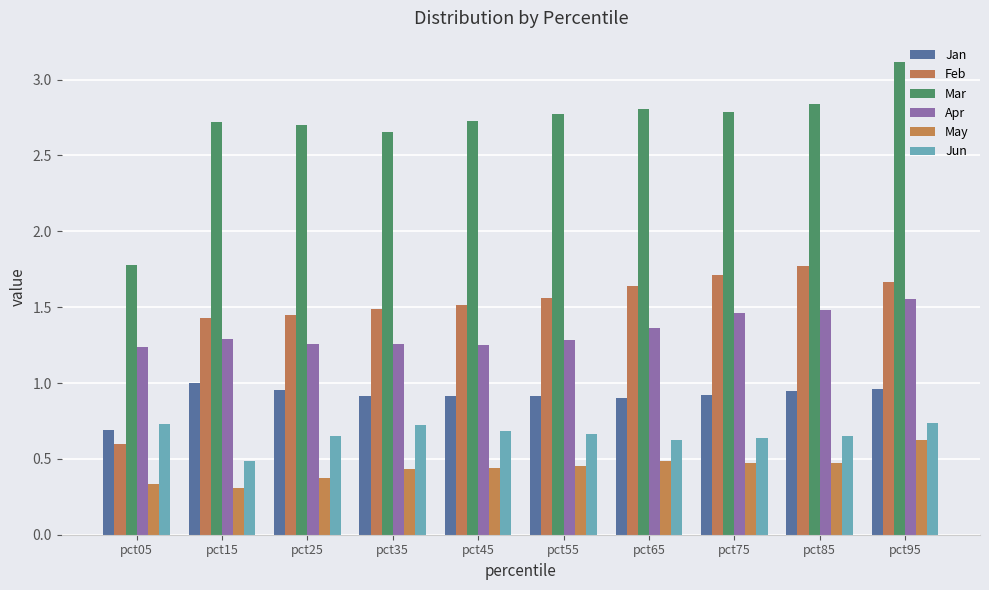

Which category has the lowest value in the May series?

pct15